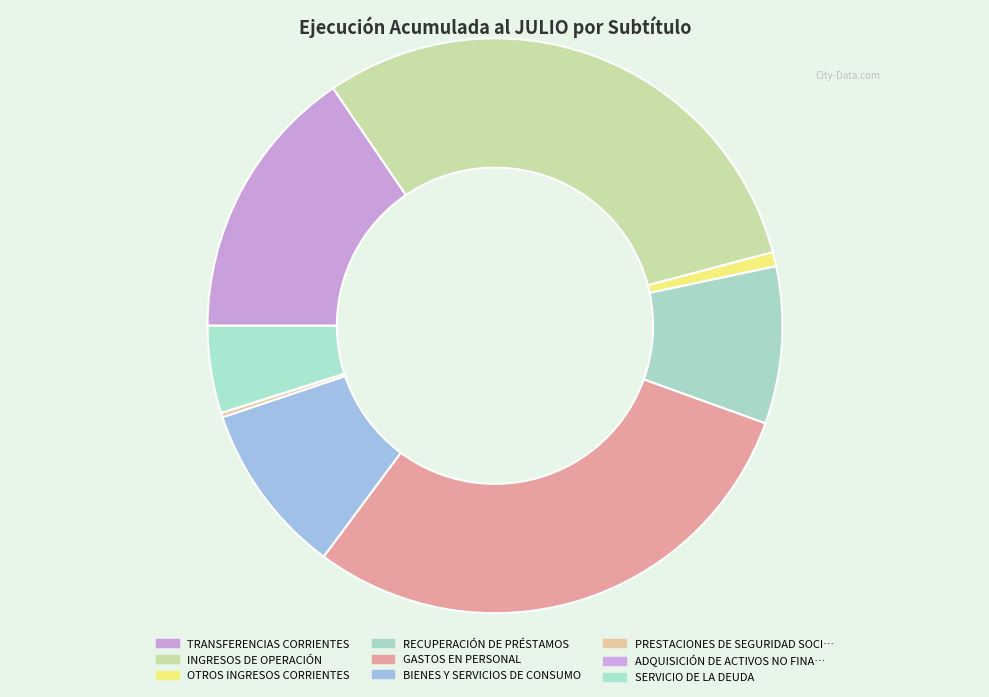

Which slice is the largest?

INGRESOS DE OPERACIÓN